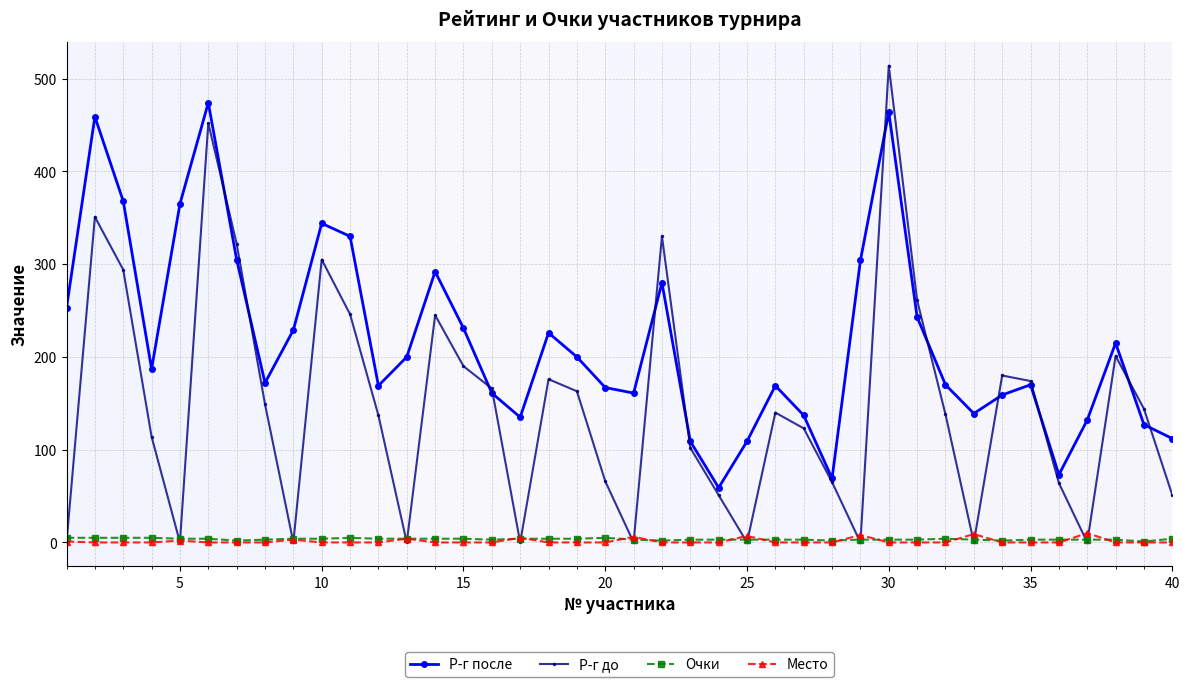

How many lines are shown in the chart?

4